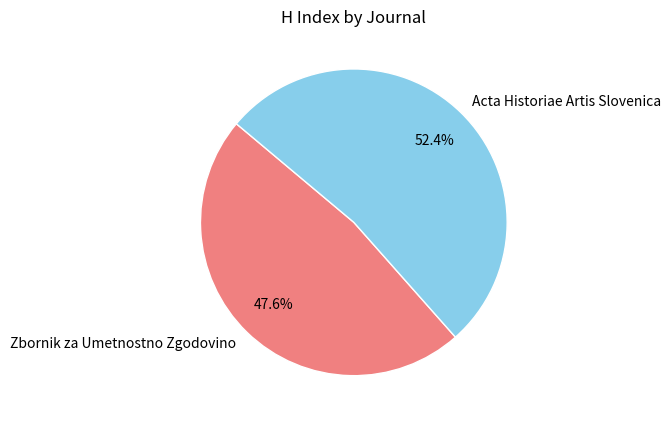

Rank the categories by value from lowest to highest.

Zbornik za Umetnostno Zgodovino, Acta Historiae Artis Slovenica